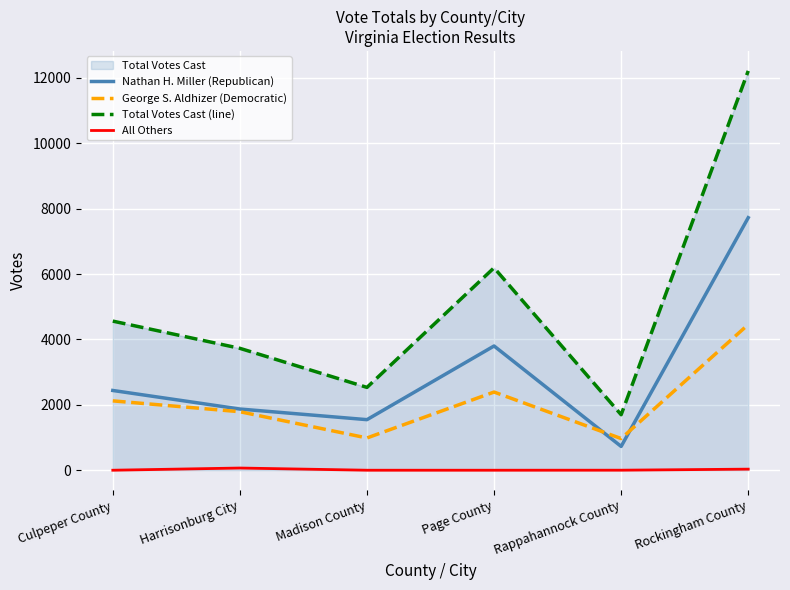

At Culpeper County, list the series in order from largest to smallest.

Total Votes Cast (line), Nathan H. Miller (Republican), George S. Aldhizer (Democratic), All Others